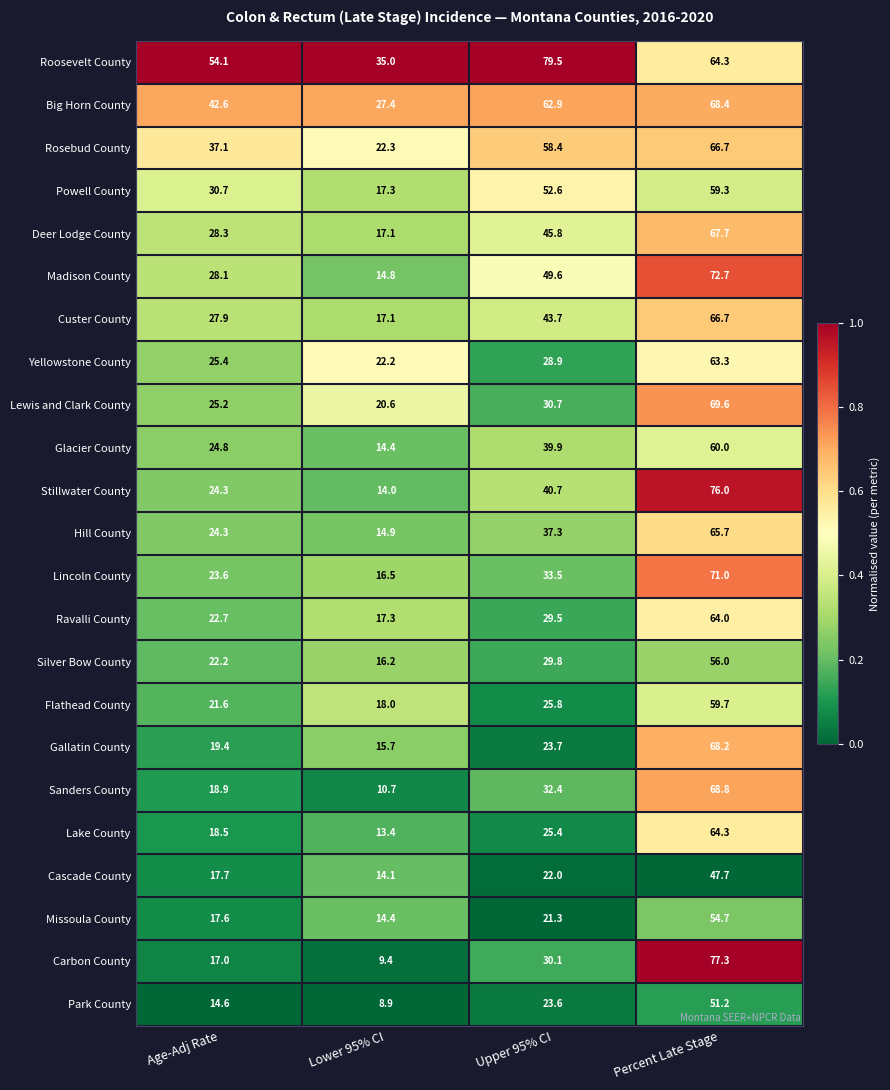

Which label corresponds to the smallest value in the chart?

Lower 95% CI